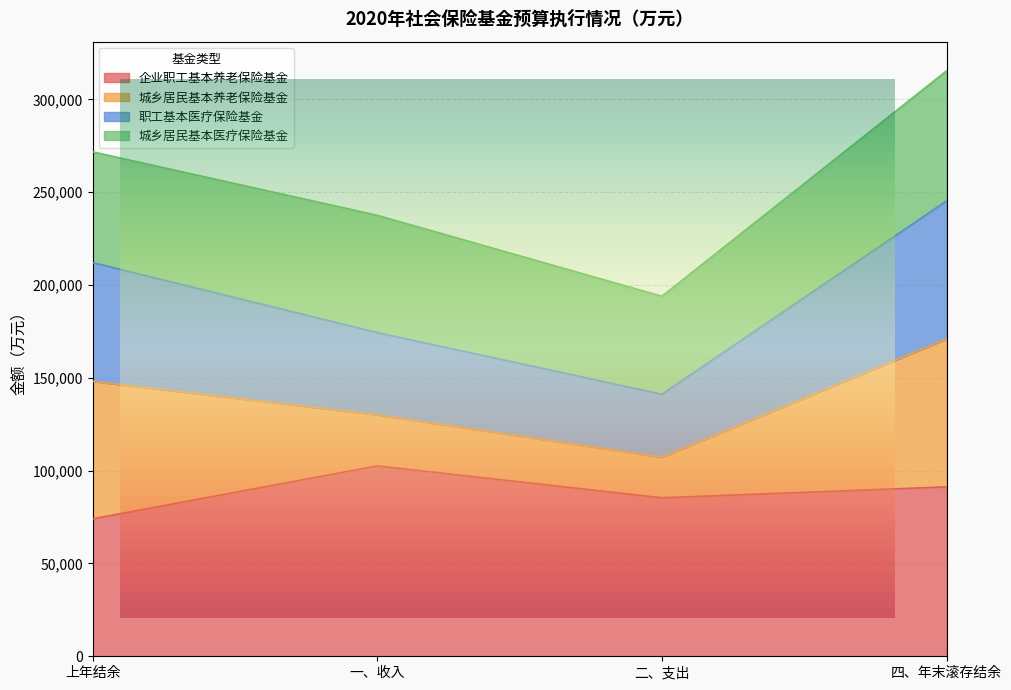

True or false: 企业职工基本养老保险基金 and 职工基本医疗保险基金 intersect in this chart.

False